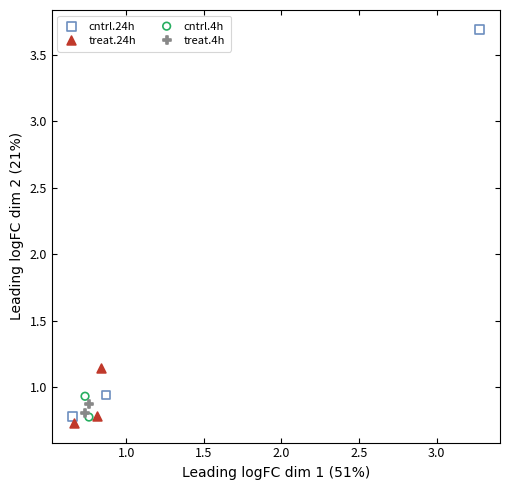

What are all the series names shown in the legend?

cntrl.24h, treat.24h, cntrl.4h, treat.4h